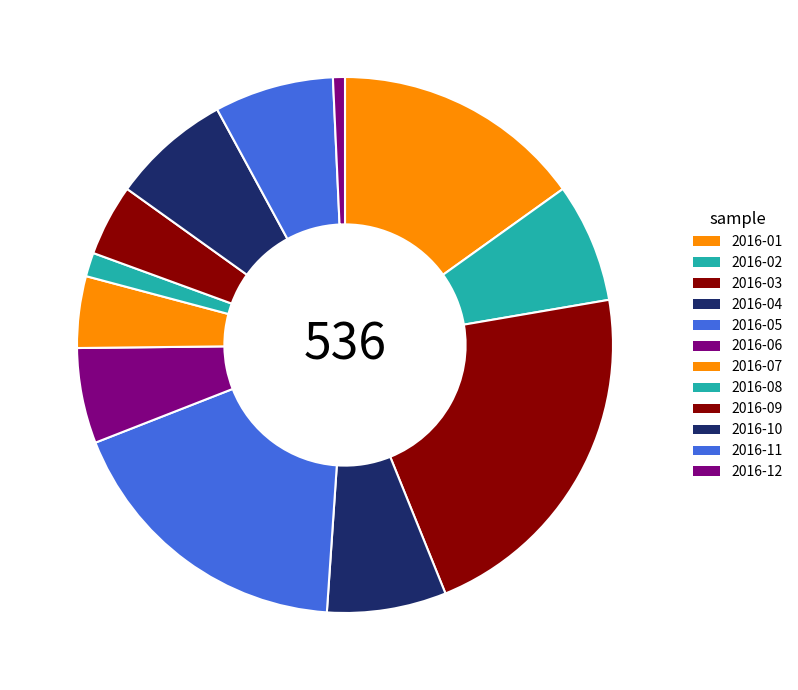

How many slices are in this pie chart?

12